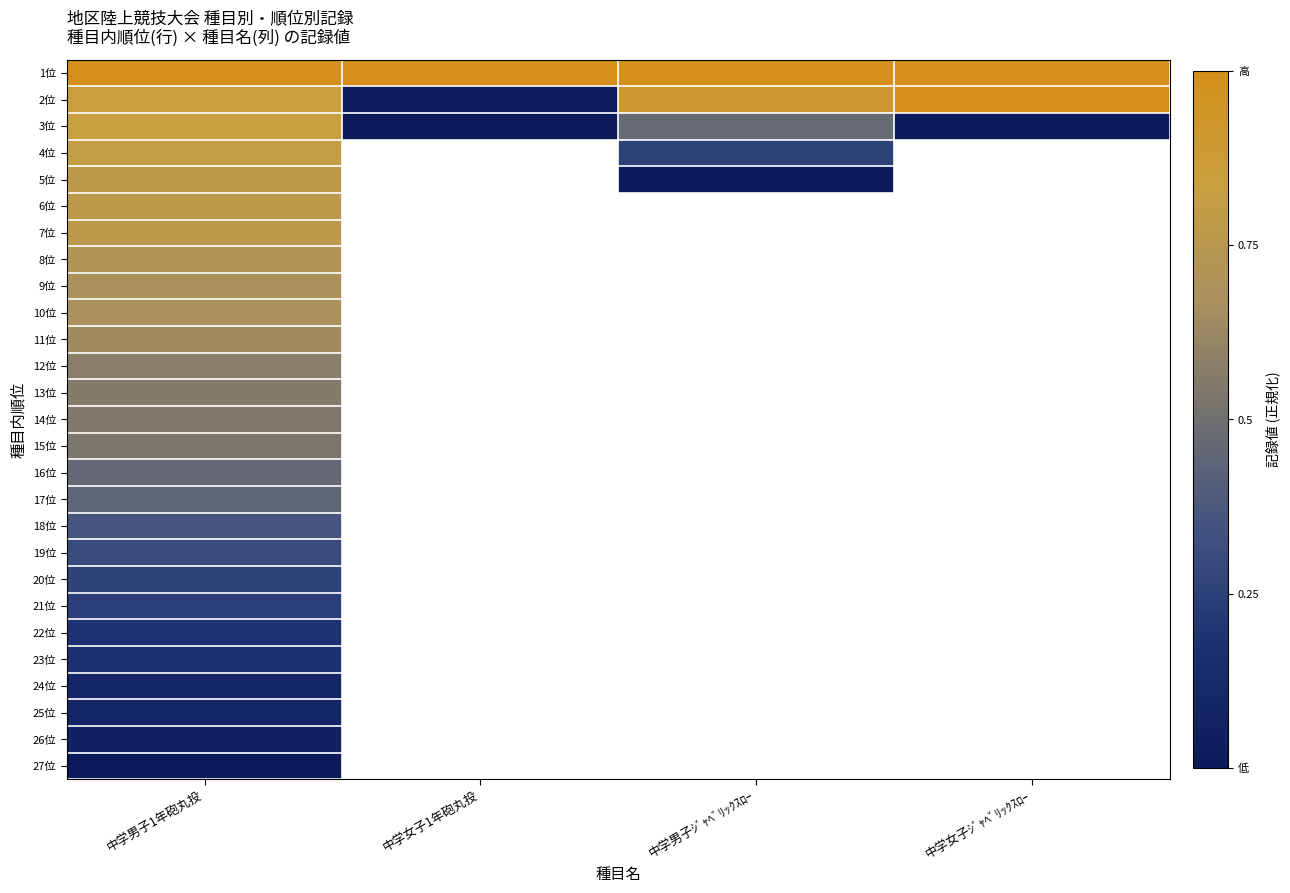

Count the number of data series in this chart.

27